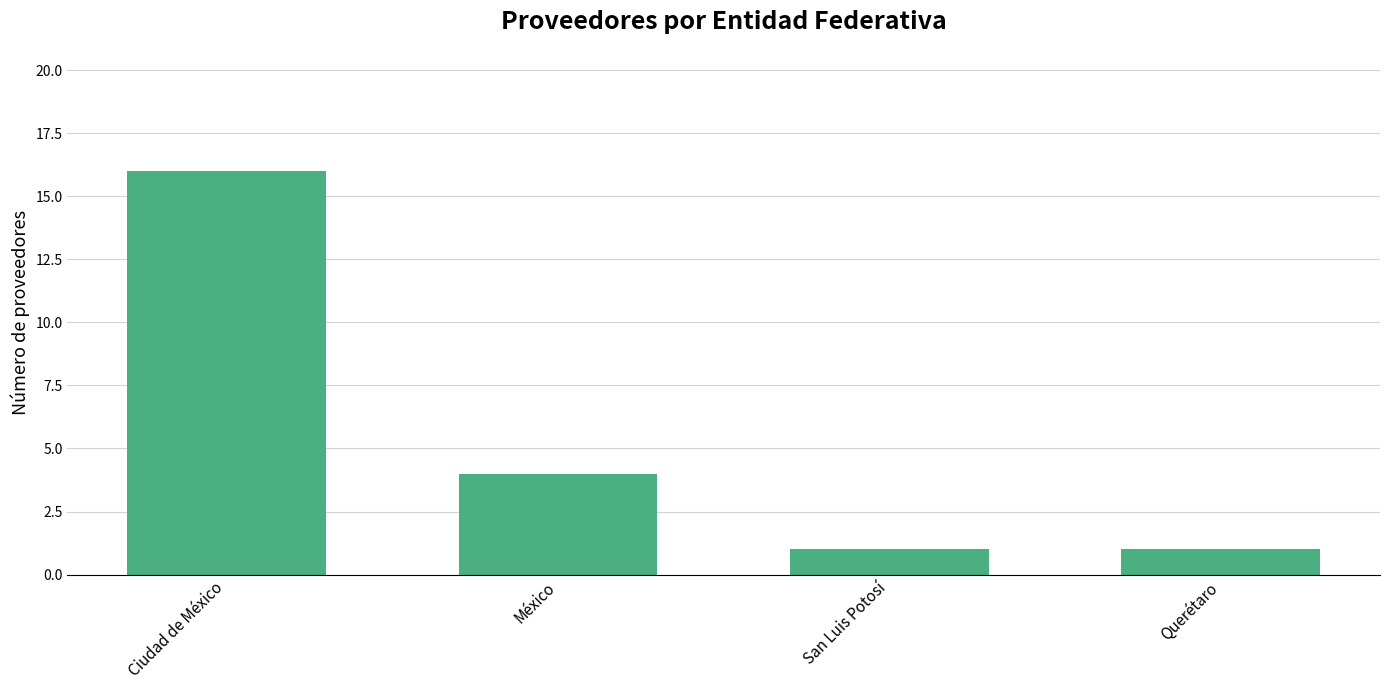

What is the change in value from México to San Luis Potosí?

-3